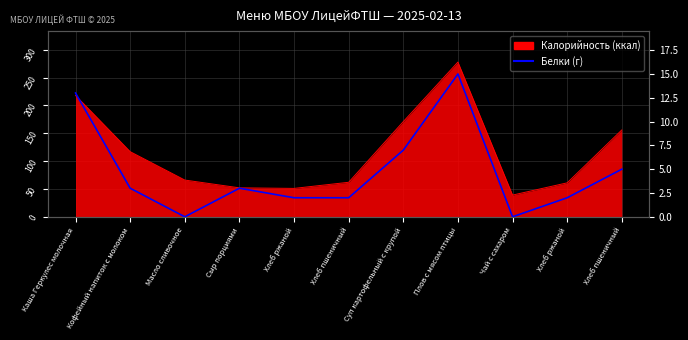

Between Хлеб пшеничный and Каша Геркулес молочная, which is larger?

Каша Геркулес молочная